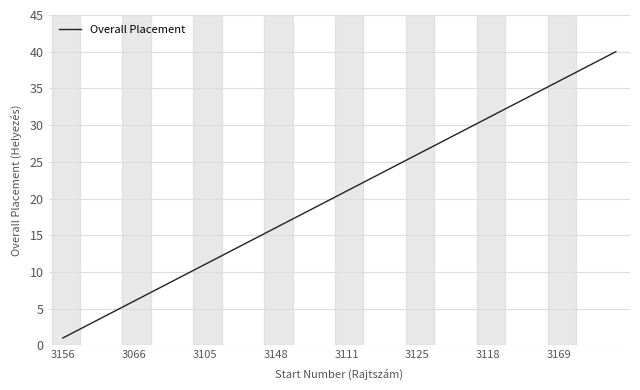

What is the maximum value shown in the chart?

40